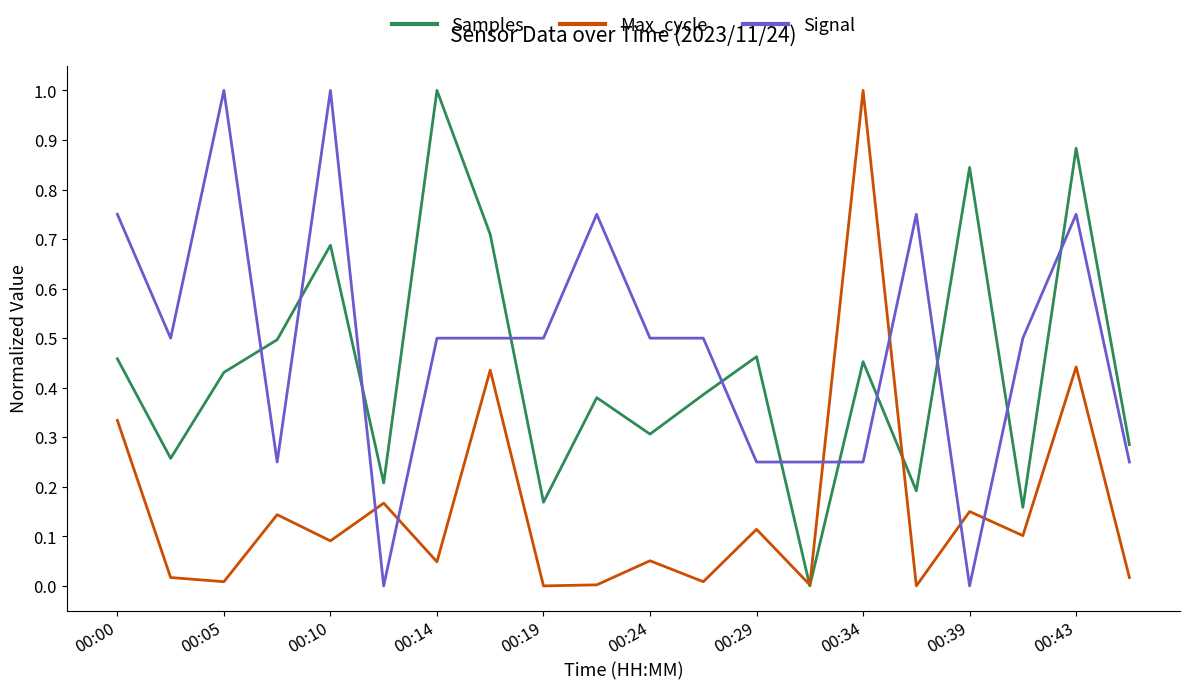

What is the maximum value shown in the chart?

1.0